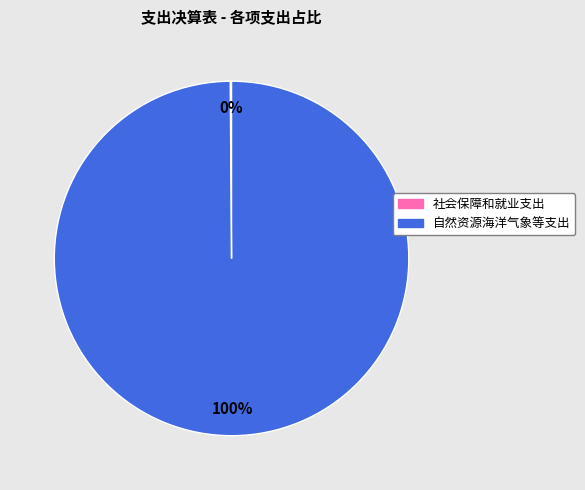

To the nearest percent, what is the average slice percentage?

50%